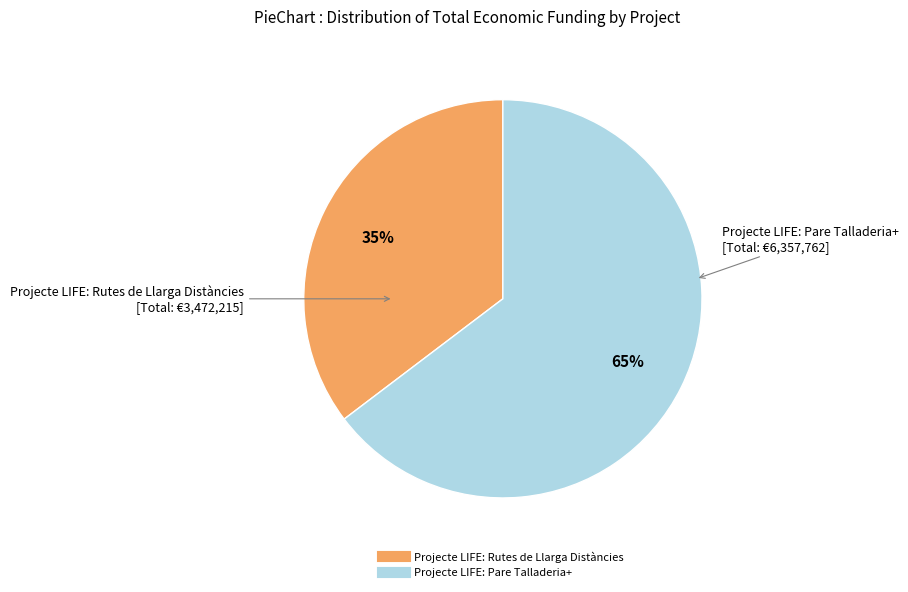

To the nearest percent, what percentage of the pie is Projecte LIFE: Rutes de Llarga Distàncies?

35%